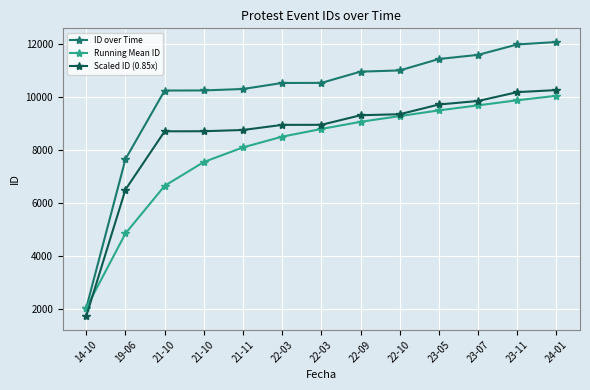

At which label is ID over Time closest to 7073?

19-06